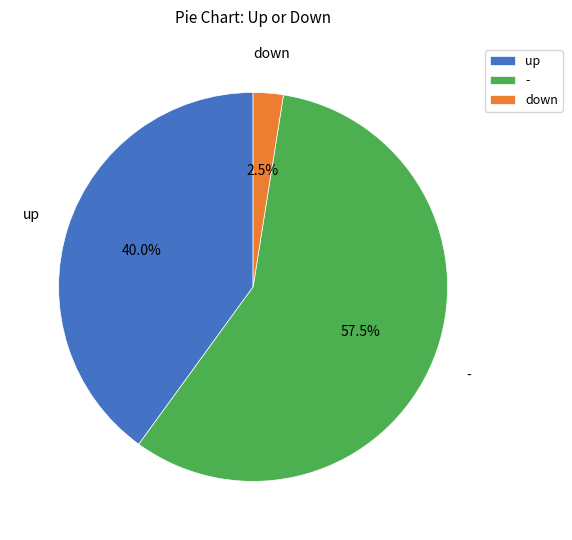

Which has a higher value, - or down?

-